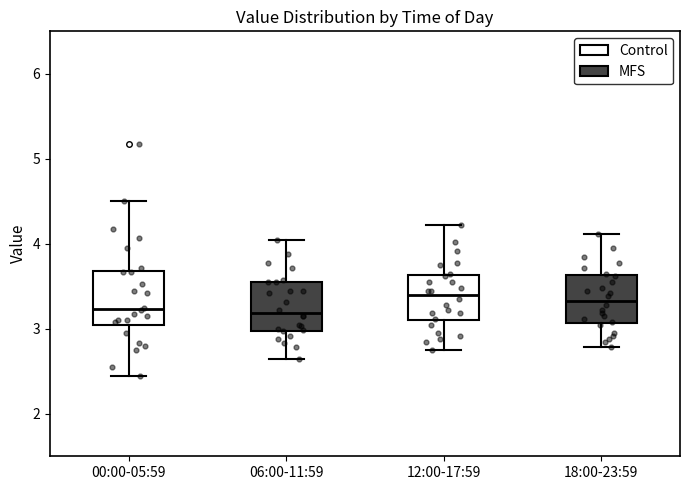

Reading left to right, read every box against the y-axis: the position of its median line, the range the box covers, and the ends of its whiskers. The values are not printed on the chart, so give them approximately, as read against the axis.

00:00-05:59: median 3.2, box 3.0 to 3.7, whiskers 2.5 to 4.5
06:00-11:59: median 3.2, box 3.0 to 3.6, whiskers 2.7 to 4.1
12:00-17:59: median 3.4, box 3.1 to 3.6, whiskers 2.8 to 4.2
18:00-23:59: median 3.3, box 3.1 to 3.6, whiskers 2.8 to 4.1